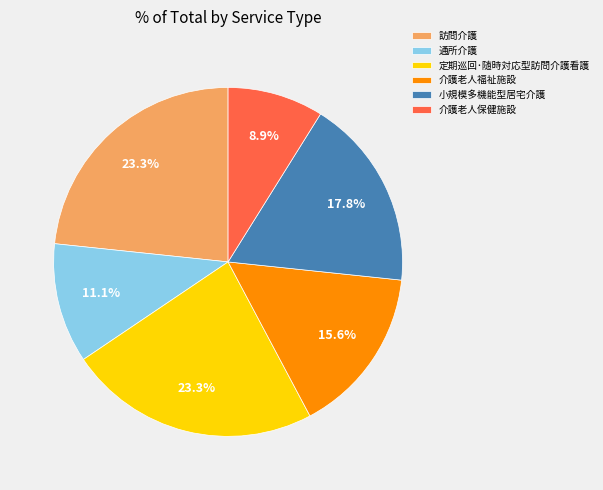

Is there a majority slice in this chart?

No